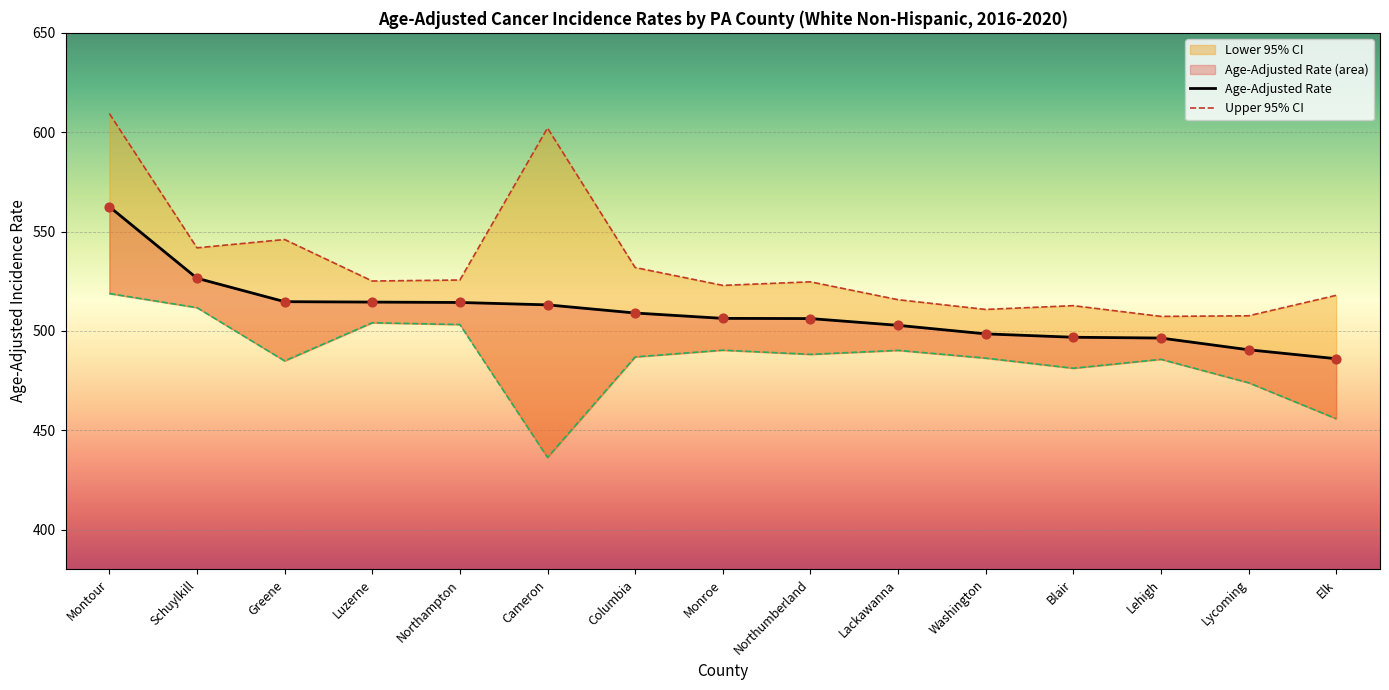

What is the total value across all series at Washington?

1495.6